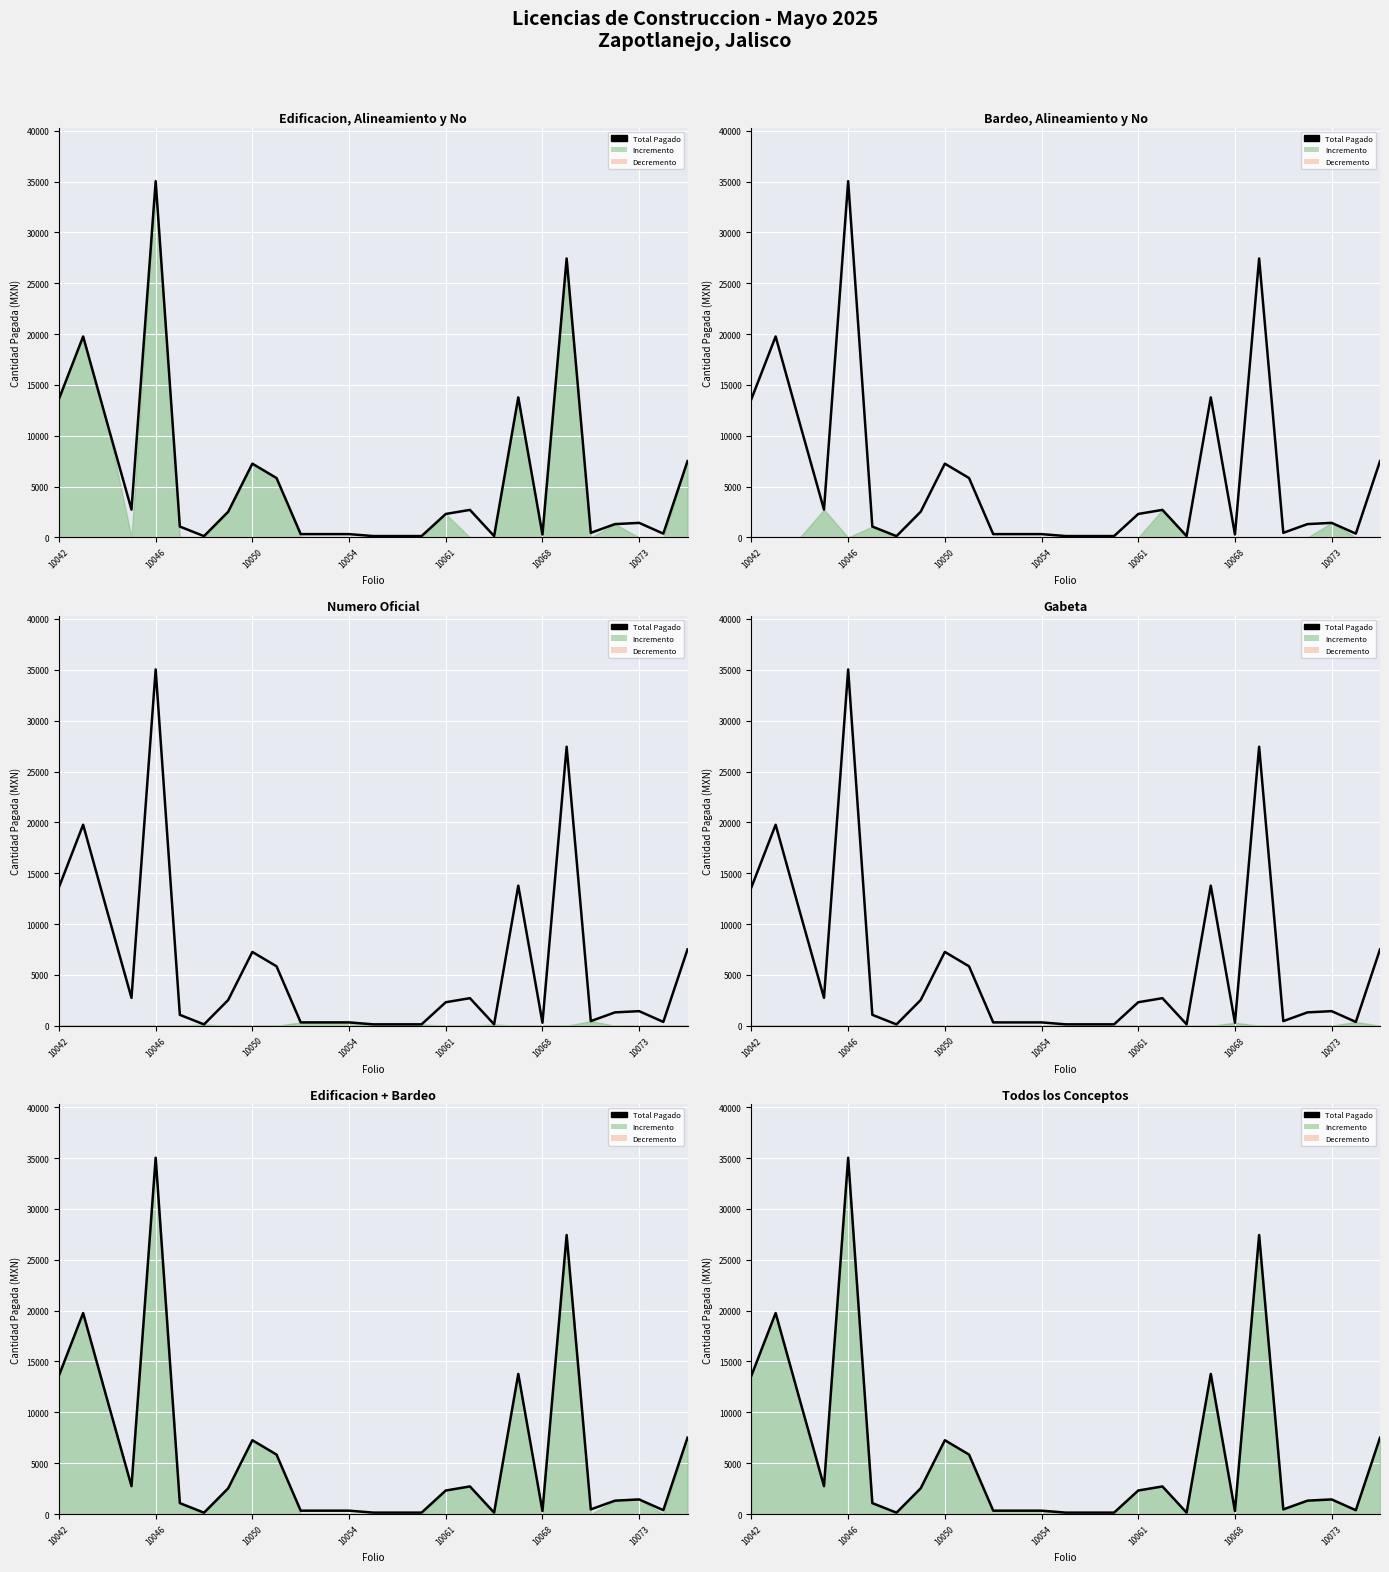

What is the value of the 3rd point from the left?

11210.6